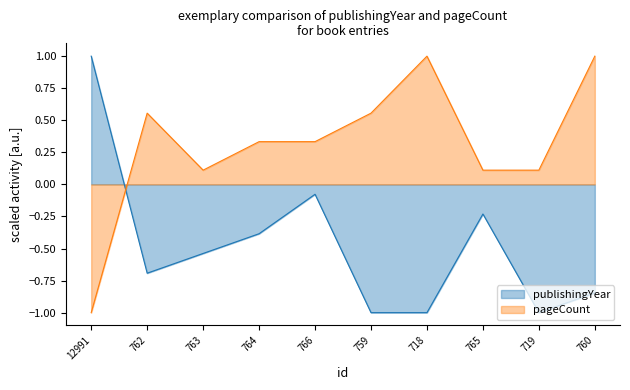

What is the label of the 5th point from the left?

766